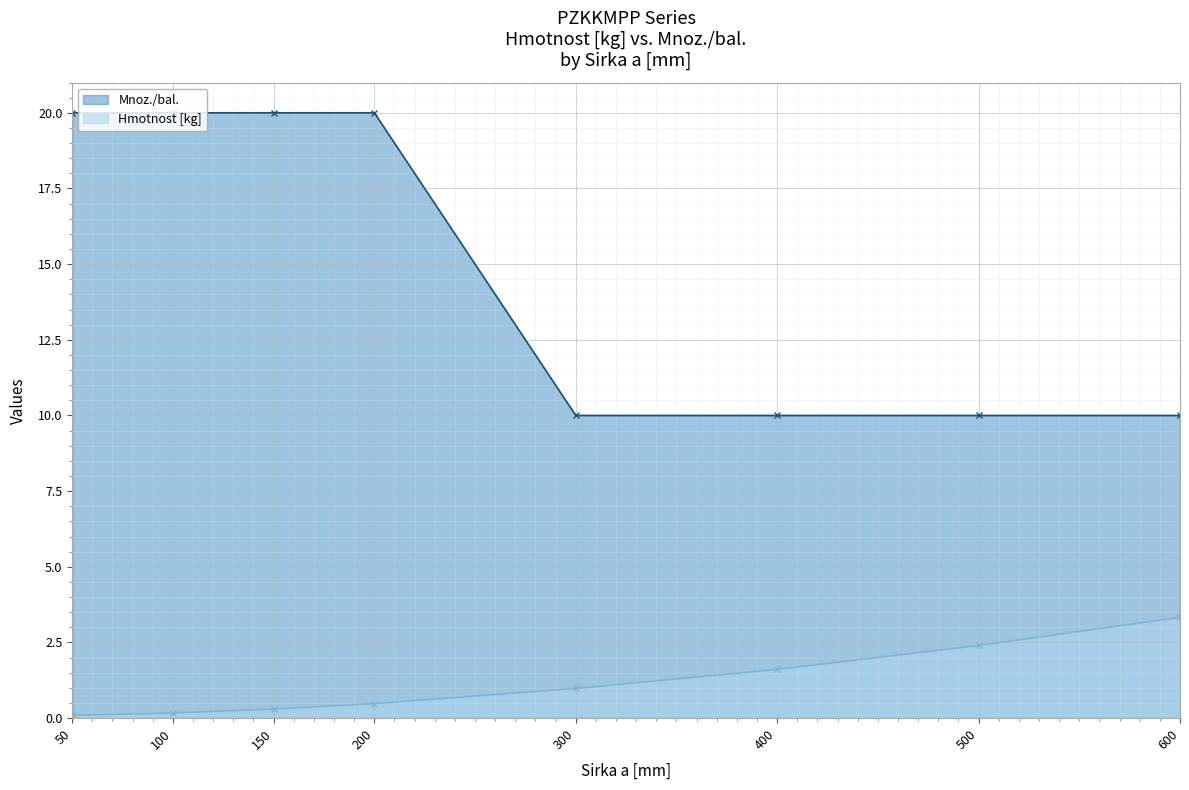

Is it true that Mnoz./bal. equals 10.0 at 300?

True